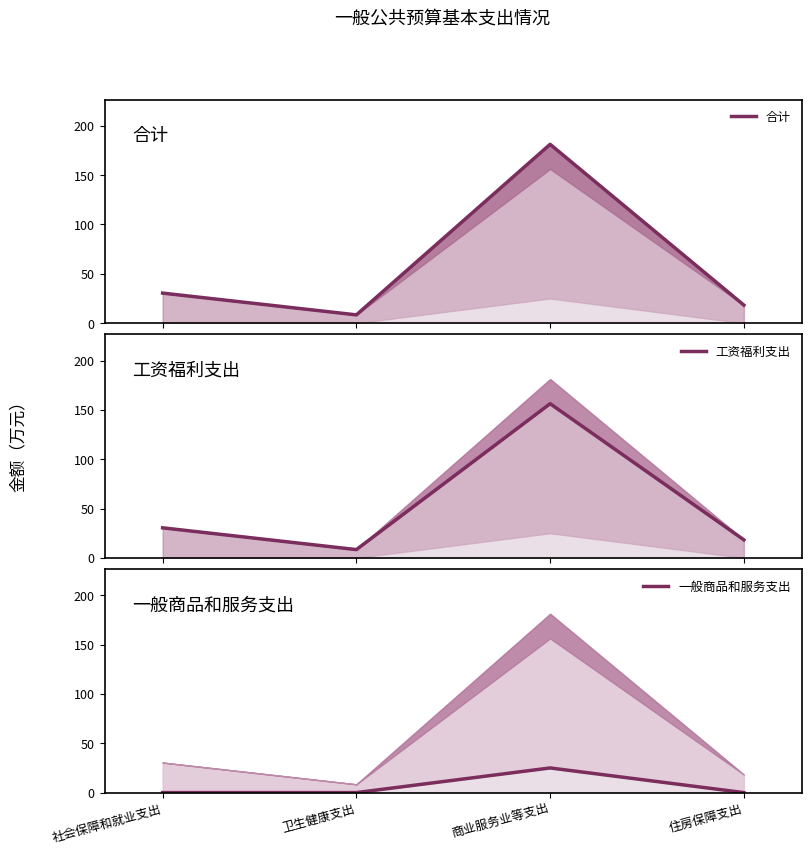

At which label does 工资福利支出 reach its minimum?

卫生健康支出